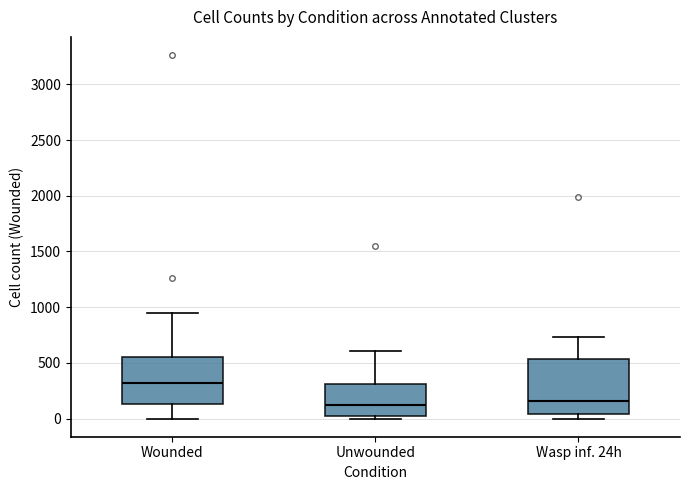

Reading left to right, transcribe this box plot: for each box, give where its median line is, the range the box spans, and where its two whiskers end, as read against the y-axis. The values are not printed on the chart, so give them approximately, as read against the axis.

Wounded: median 300, box 150 to 550, whiskers 0 to 950
Unwounded: median 150, box 50 to 300, whiskers 0 to 600
Wasp inf. 24h: median 150, box 50 to 550, whiskers 0 to 750